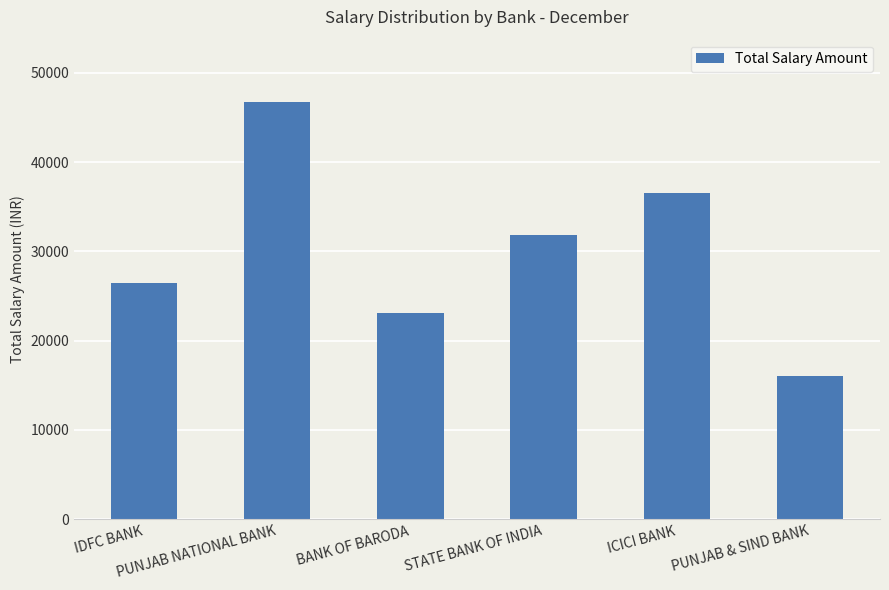

What is the sum of all values?

180769.8